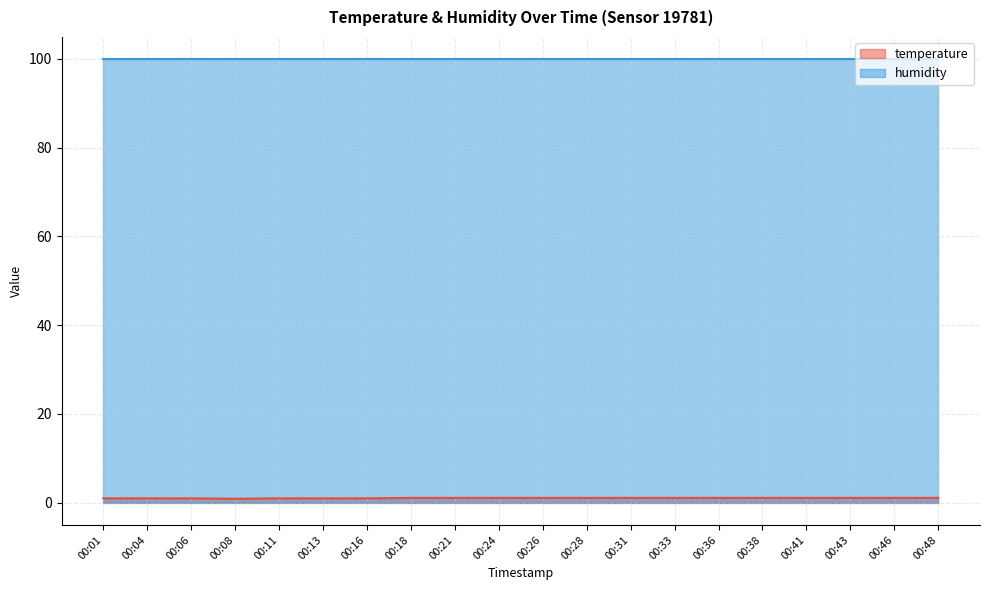

Does the chart have visible grid lines?

Yes